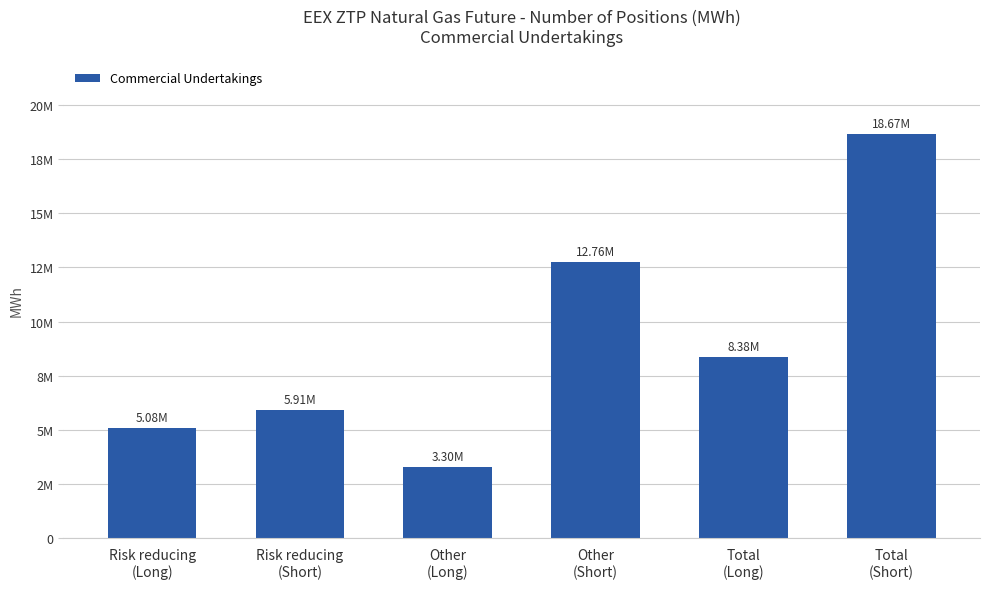

Reading right to left, extract all data points from this chart.

Total
(Short)=18666025	Total
(Long)=8380067	Other
(Short)=12760393	Other
(Long)=3302603	Risk reducing
(Short)=5905632	Risk reducing
(Long)=5077464